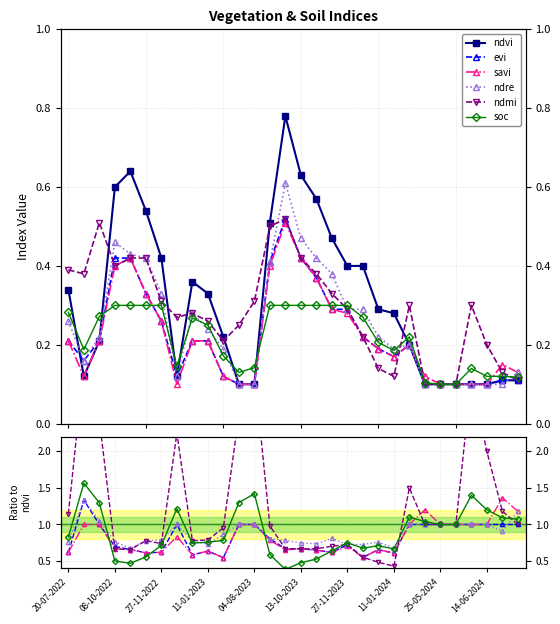

Reading left to right, what are all the values shown in this chart?

ndvi: 0.3	0.1	0.2	0.6	0.6	0.5	0.4	0.1	0.4	0.3	0.2	0.1	0.1	0.5	0.8	0.6	0.6	0.5	0.4	0.4	0.3	0.3	0.2	0.1	0.1	0.1	0.1	0.1	0.1	0.1
evi: 0.6	1.3	1.0	0.7	0.7	0.6	0.6	1.0	0.6	0.6	0.5	1.0	1.0	0.8	0.7	0.7	0.6	0.6	0.7	0.5	0.7	0.6	1.0	1.0	1.0	1.0	1.0	1.0	1.0	1.0
savi: 0.6	1.0	1.0	0.7	0.7	0.6	0.6	0.8	0.6	0.6	0.5	1.0	1.0	0.8	0.7	0.7	0.6	0.6	0.7	0.5	0.7	0.6	1.0	1.2	1.0	1.0	1.0	1.0	1.4	1.2
ndre: 0.8	1.3	1.0	0.8	0.7	0.8	0.8	1.0	0.8	0.7	0.9	1.0	1.0	0.8	0.8	0.7	0.7	0.8	0.7	0.7	0.8	0.7	1.0	1.0	1.0	1.0	1.0	1.0	0.9	1.2
ndmi: 1.1	3.2	2.4	0.7	0.7	0.8	0.7	2.3	0.8	0.8	1.0	2.5	3.1	1.0	0.7	0.7	0.7	0.7	0.7	0.5	0.5	0.4	1.5	1.0	1.0	1.0	3.0	2.0	1.2	1.0
soc: 0.8	1.6	1.3	0.5	0.5	0.6	0.7	1.2	0.7	0.8	0.8	1.3	1.4	0.6	0.4	0.5	0.5	0.6	0.7	0.7	0.7	0.7	1.1	1.0	1.0	1.0	1.4	1.2	1.1	1.1